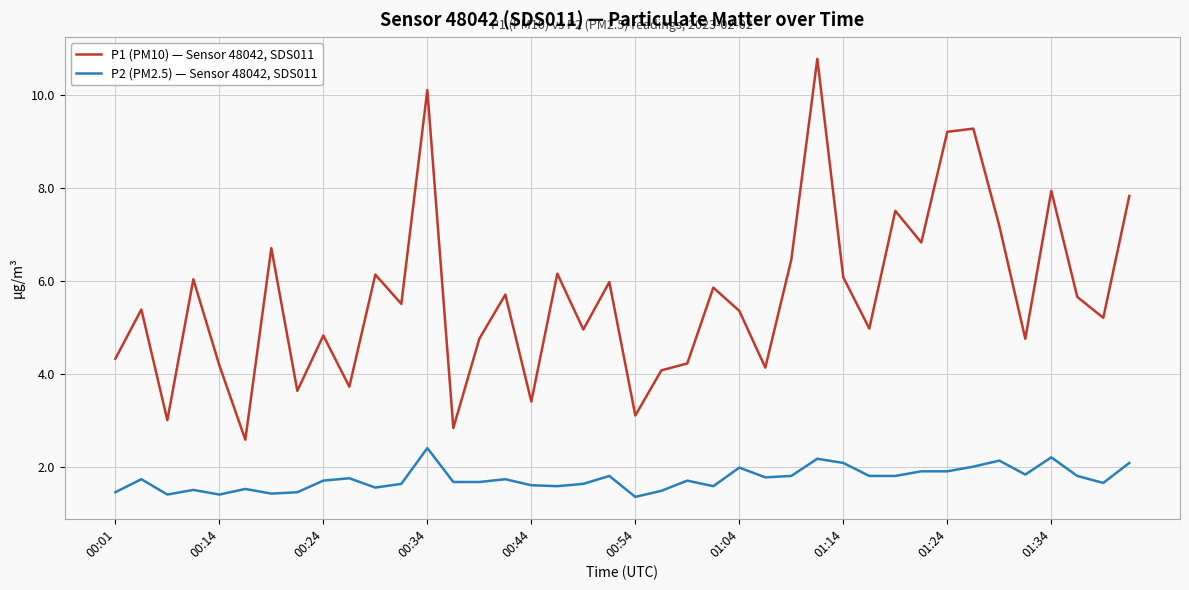

What is the minimum value shown in the chart?

1.4